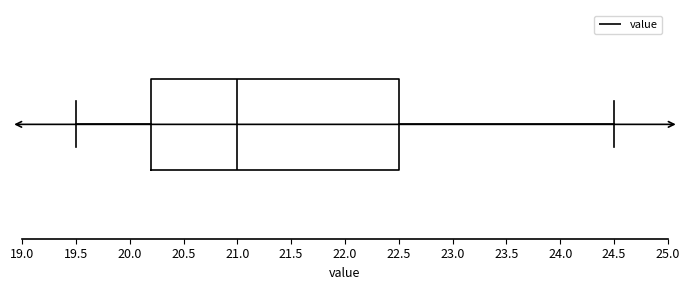

Read this box plot against the x-axis: the position of the median line, the range covered by the box, and the ends of both whiskers. The values are not printed on the chart, so give them approximately, as read against the axis.

median 21.0, box 20.2 to 22.5, whiskers 19.5 to 24.5